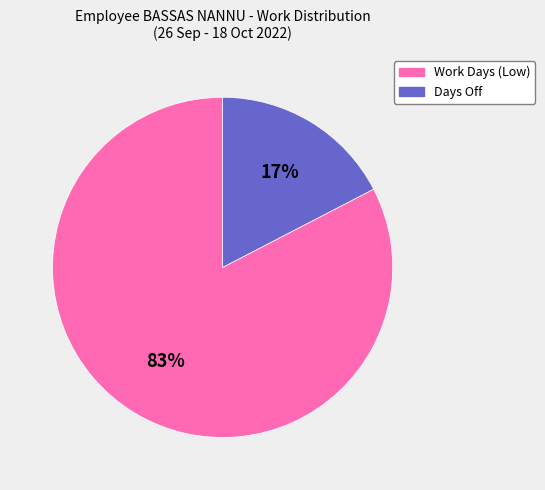

To the nearest percent, what is the average slice percentage?

50%